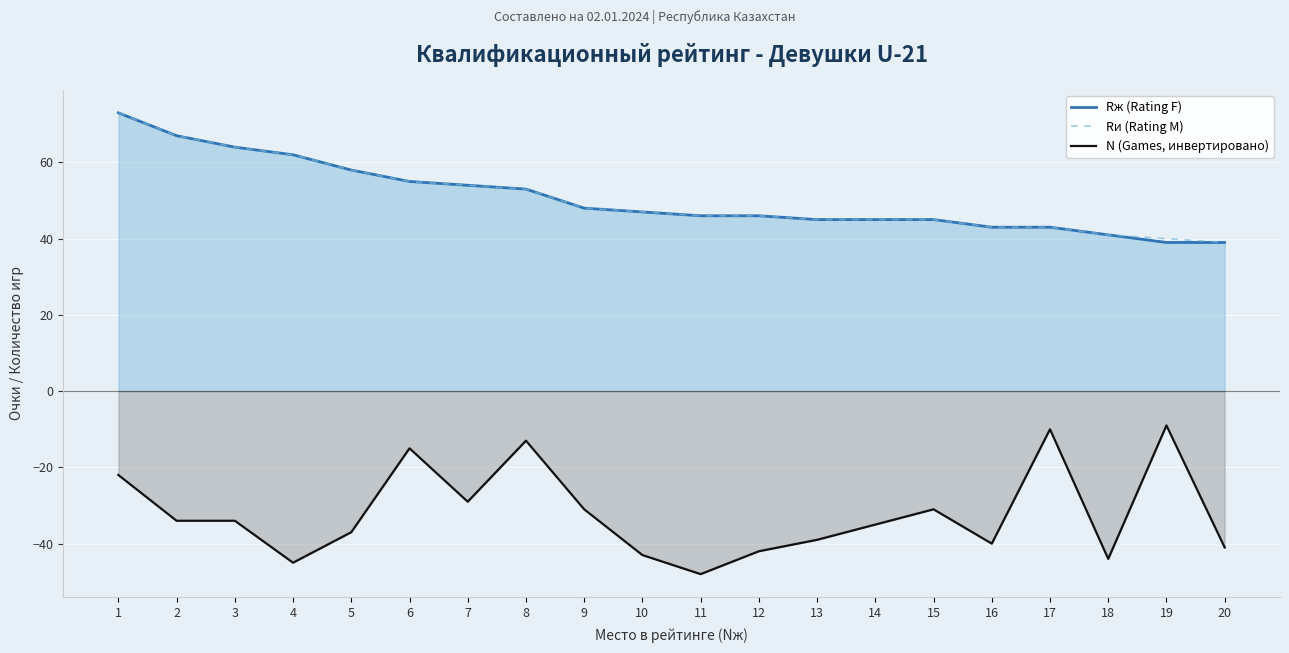

Between 12 and 14, which series saw the biggest shift?

N (Games, инвертировано)